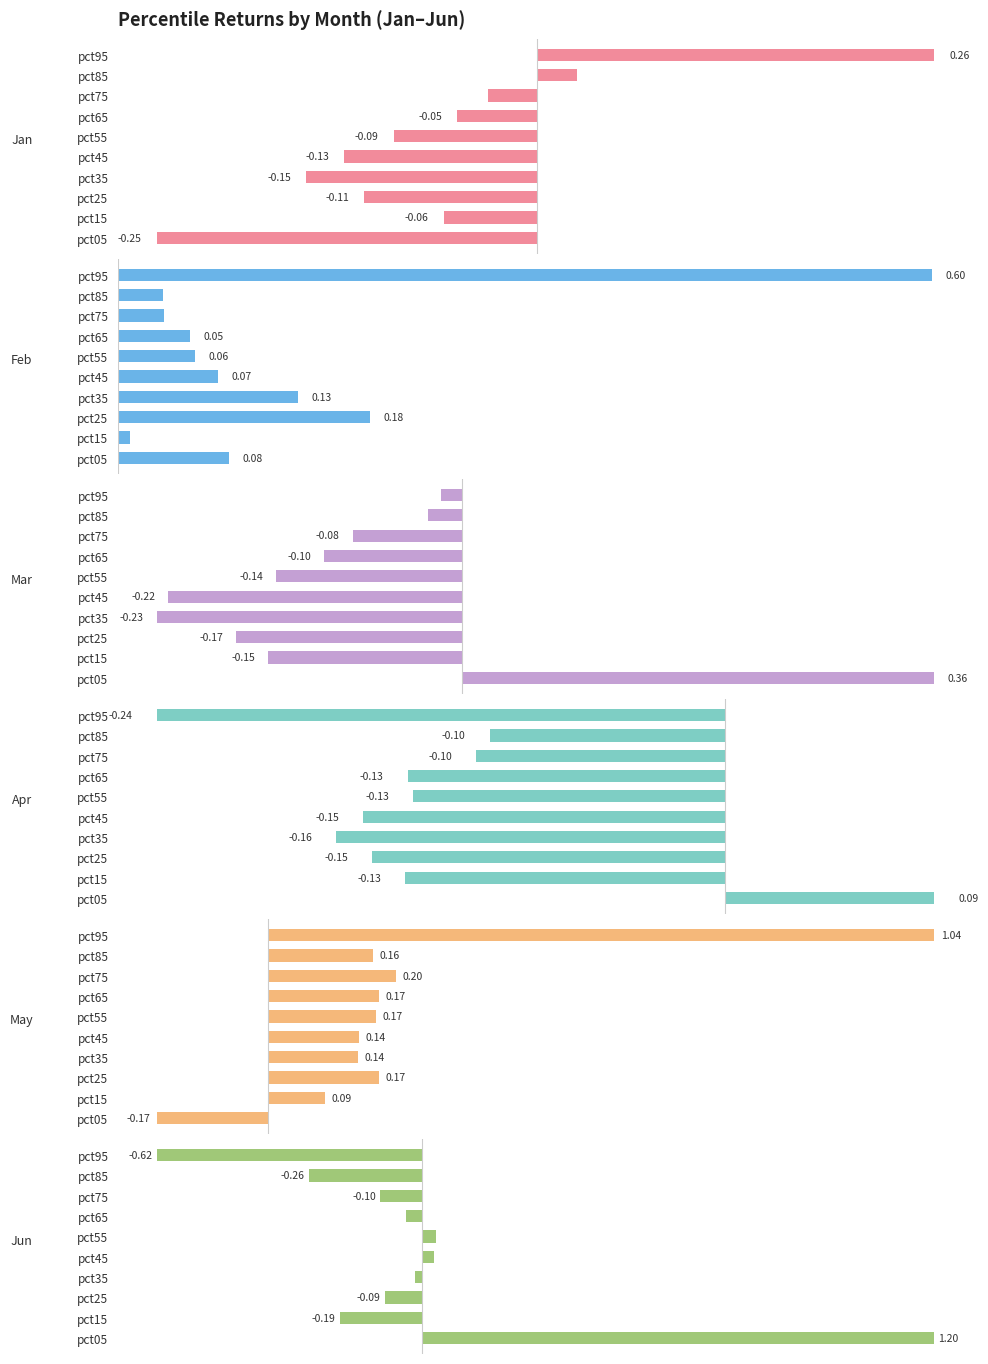

What is the maximum value shown in the chart?

1.2